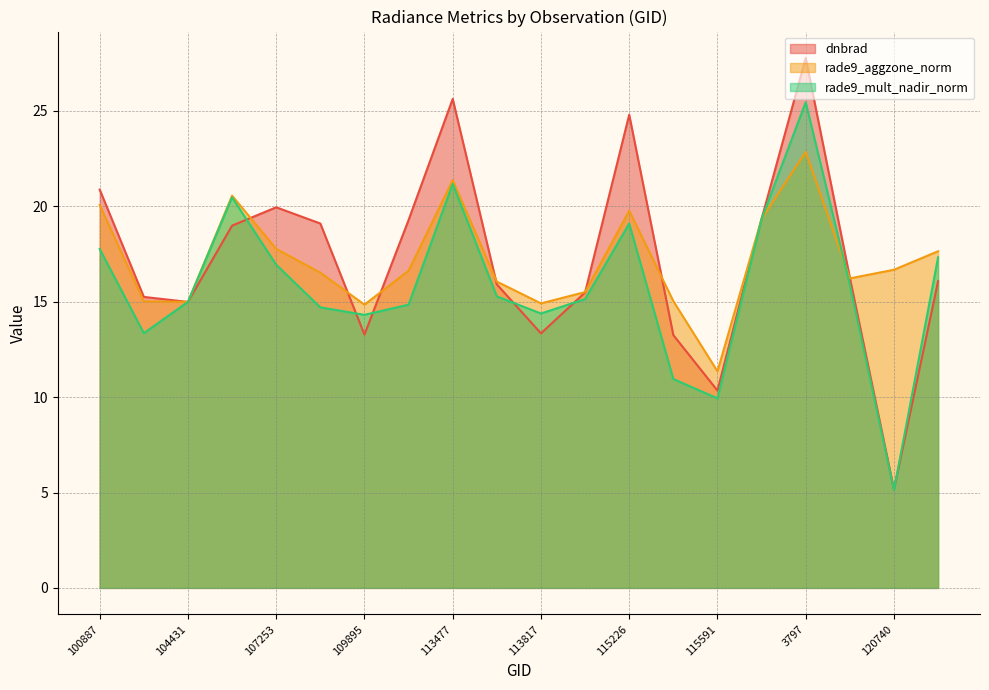

True or false: dnbrad has more than 0 interior local peaks.

True